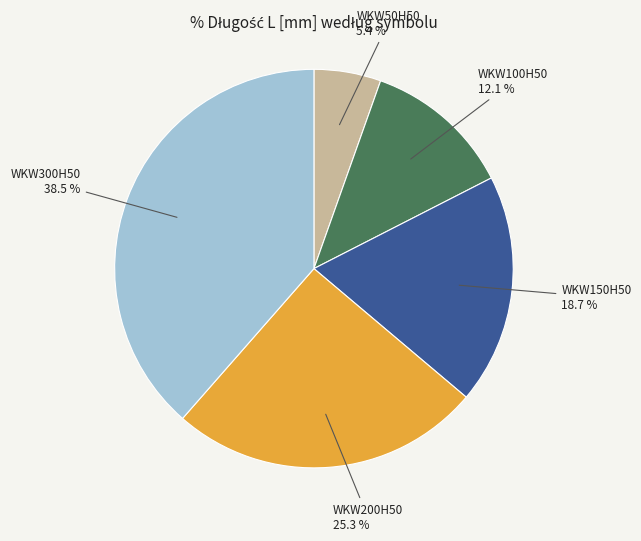

Is there any slice that represents more than half of the pie?

No